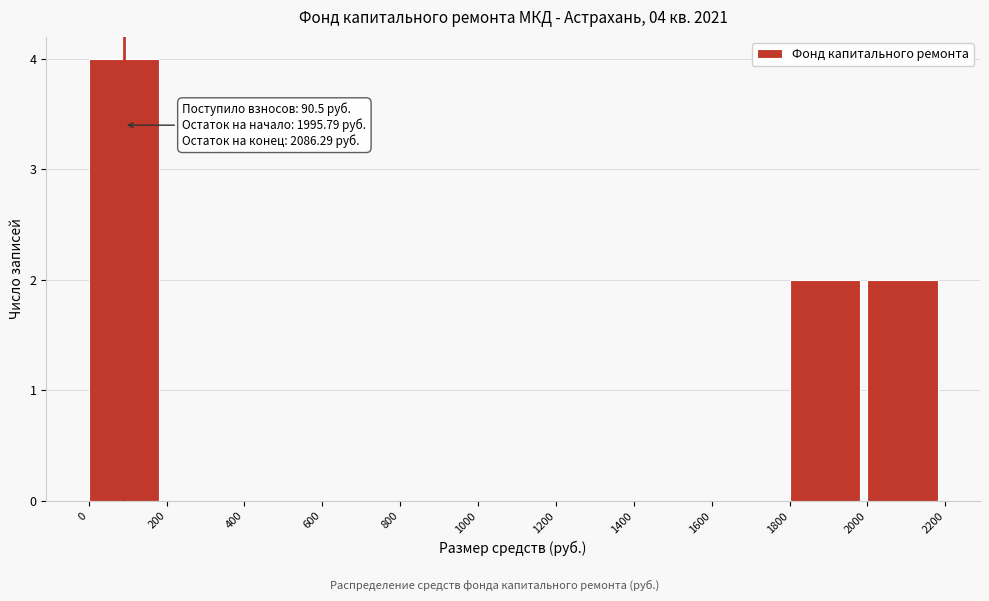

Which range on the x-axis has the tallest bar?

0 to 200